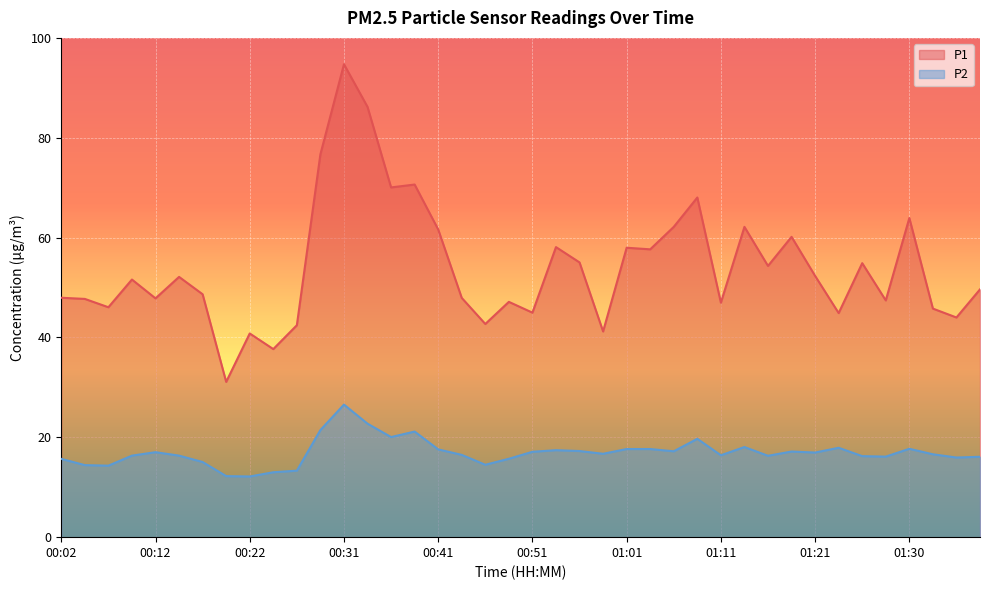

The P2 series shows 17.1 at 01:18. True or false?

True